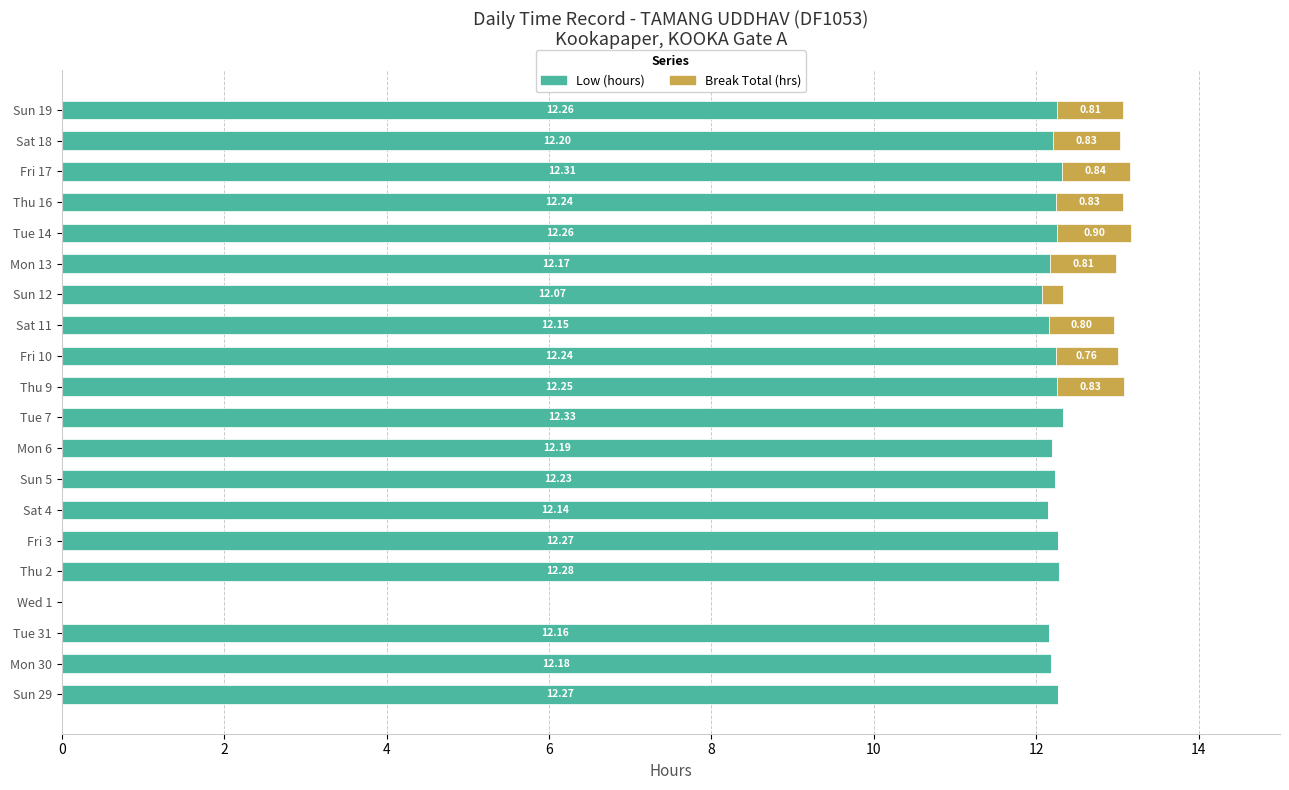

What is the total value across all series at Fri 10?

13.0